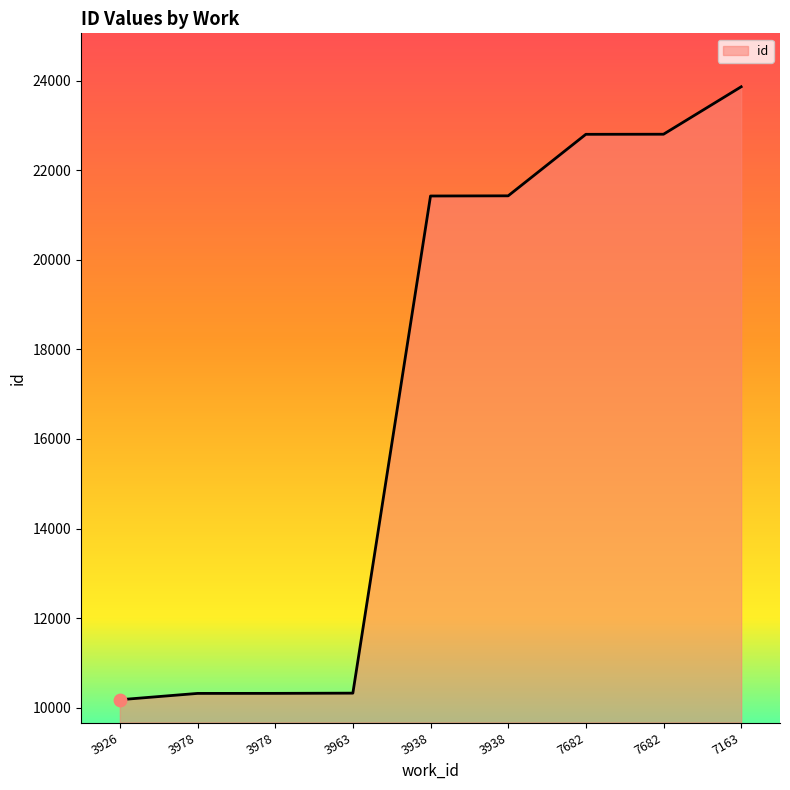

How many lines are shown in the chart?

1